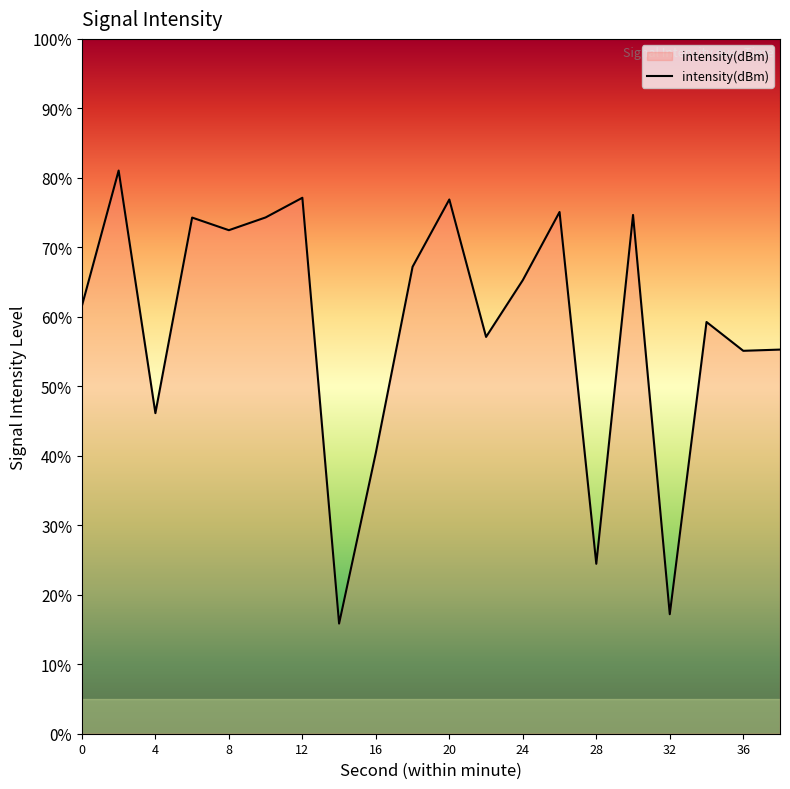

Count the number of data series in this chart.

1